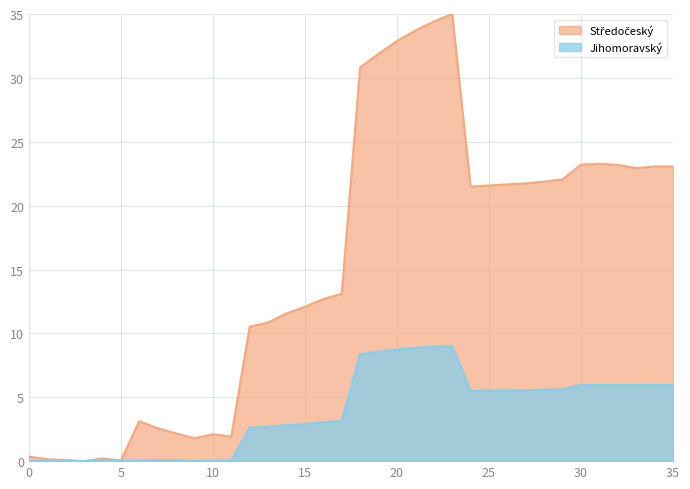

How many lines are shown in the chart?

2